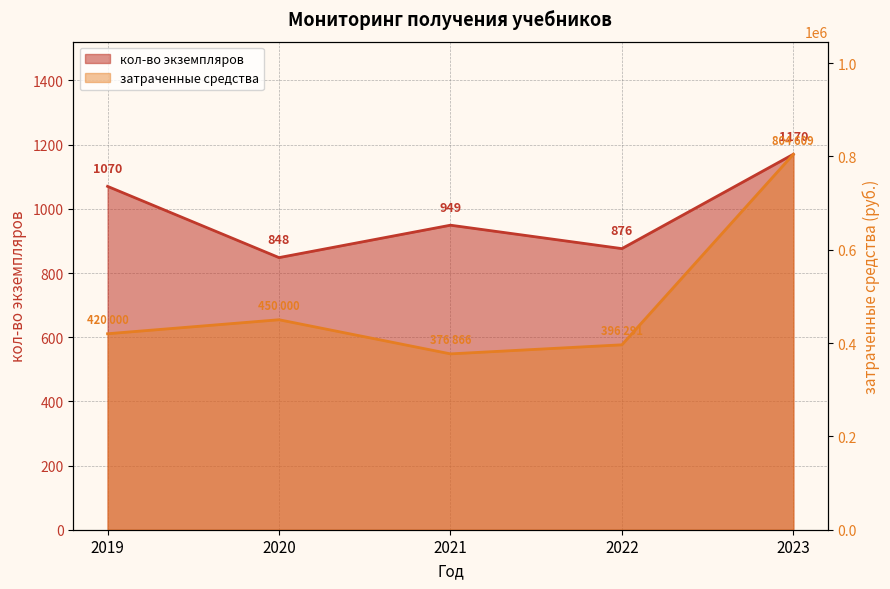

Is the value of кол-во экземпляров at 2023 greater than the value of затраченные средства at 2020?

No